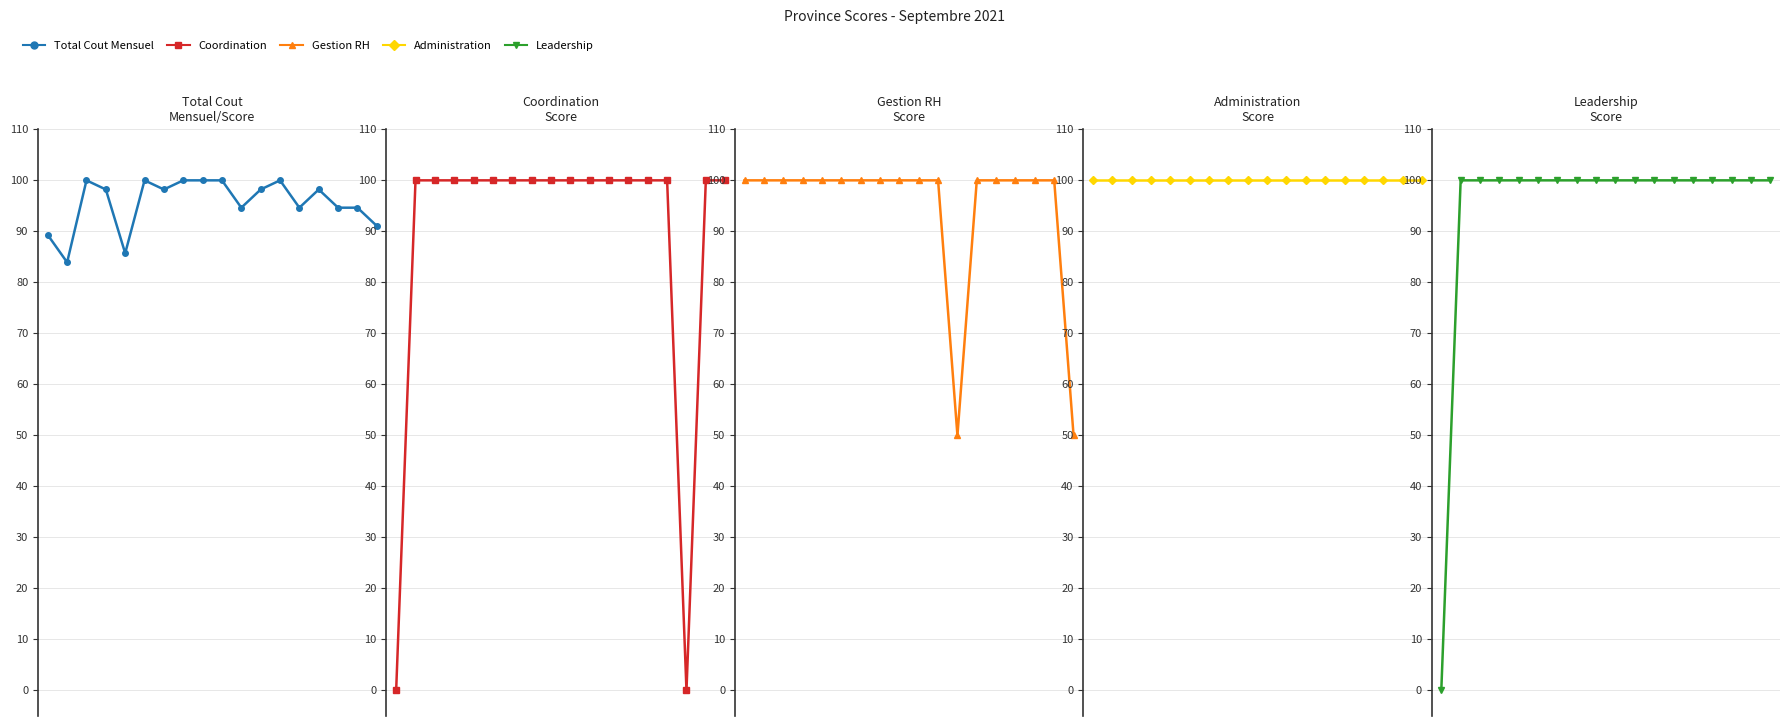

How many intersections are there between Total Cout Mensuel/Score and Leadership Score?

1